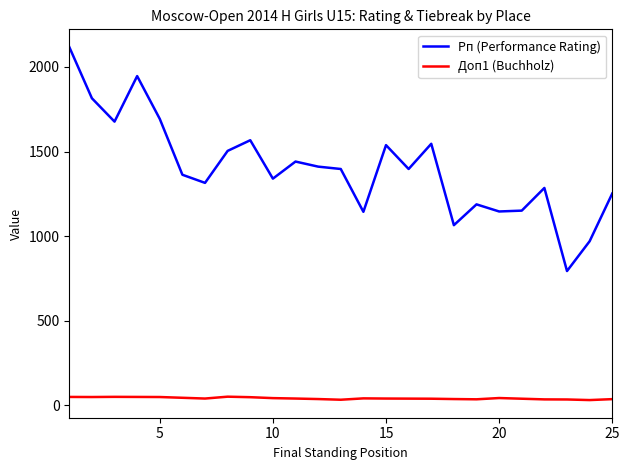

Which series has the widest spread of values?

Рп (Performance Rating)